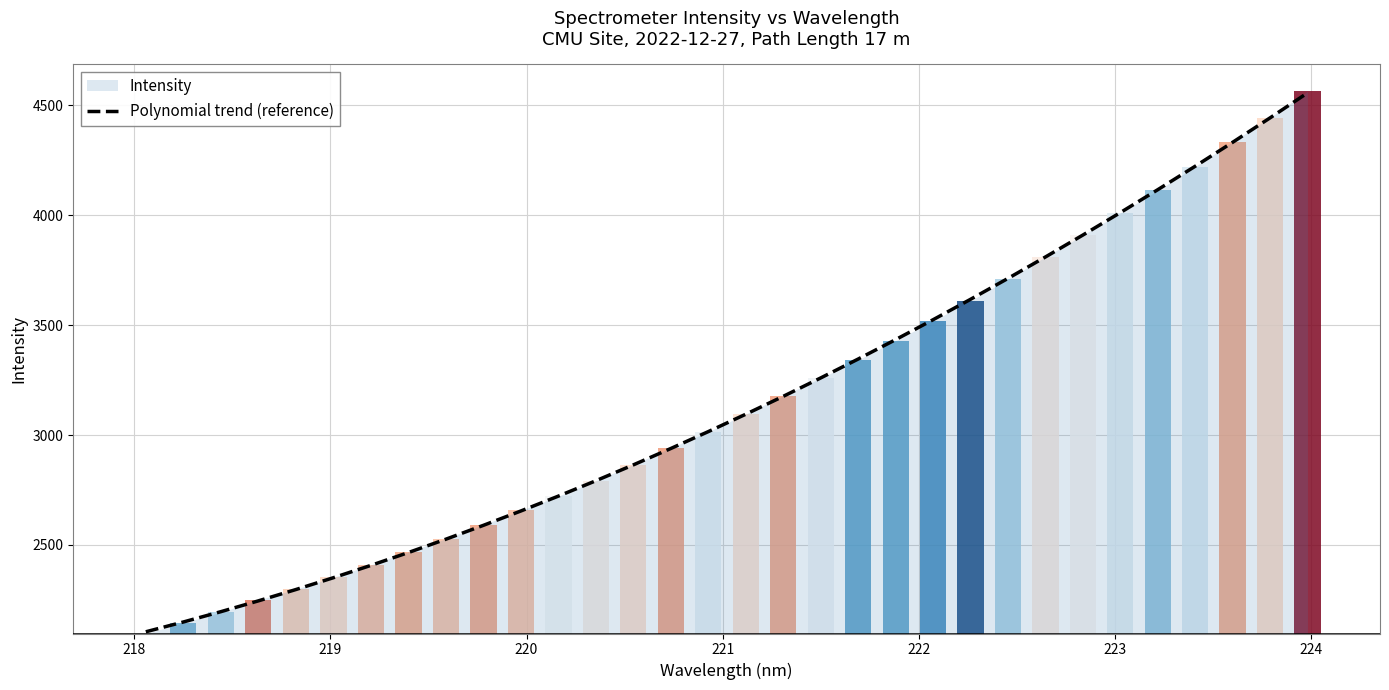

Count the number of data series in this chart.

1